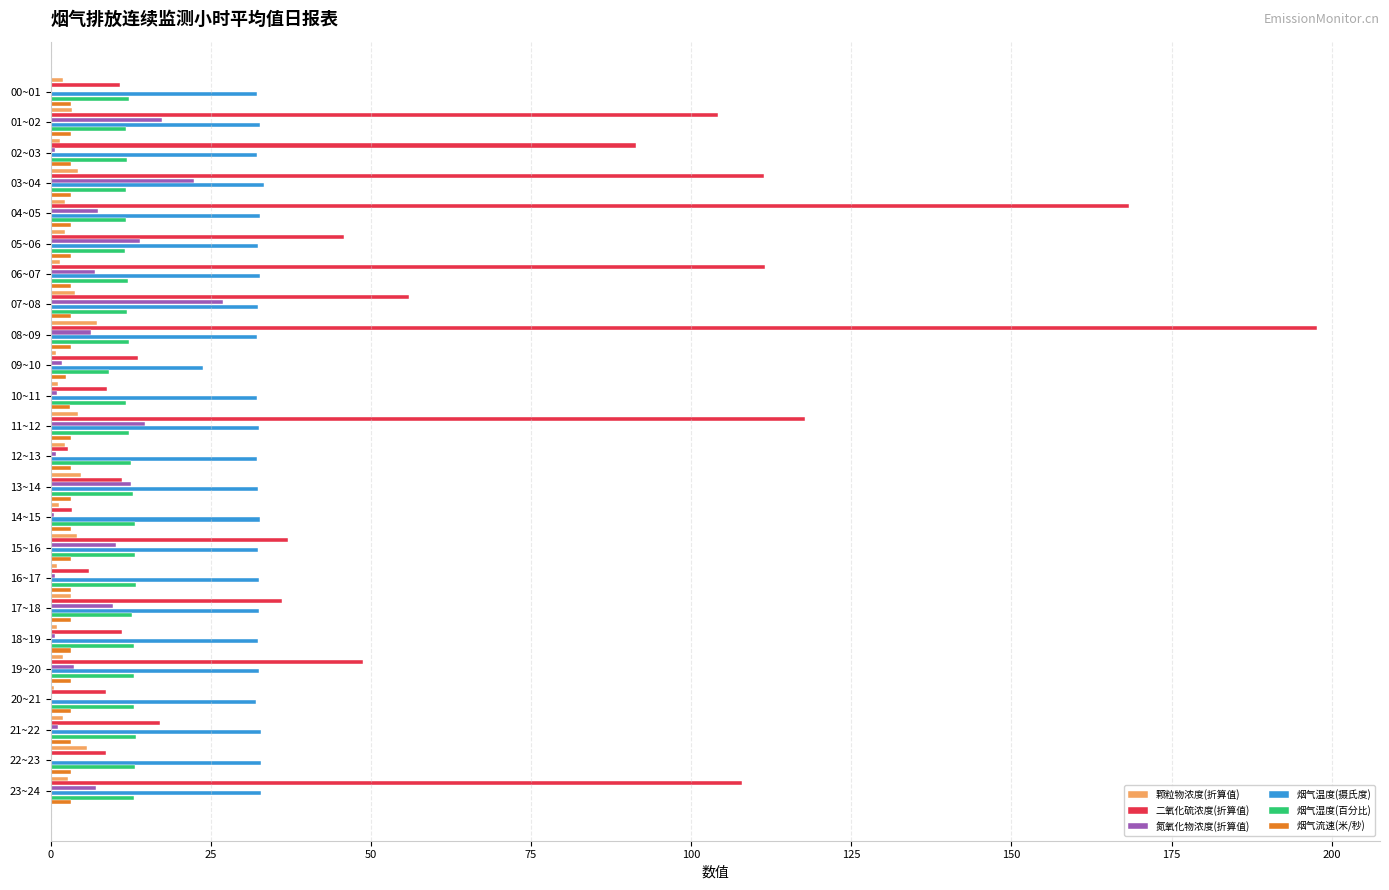

What is the sum of all 烟气湿度(百分比) values?

296.3